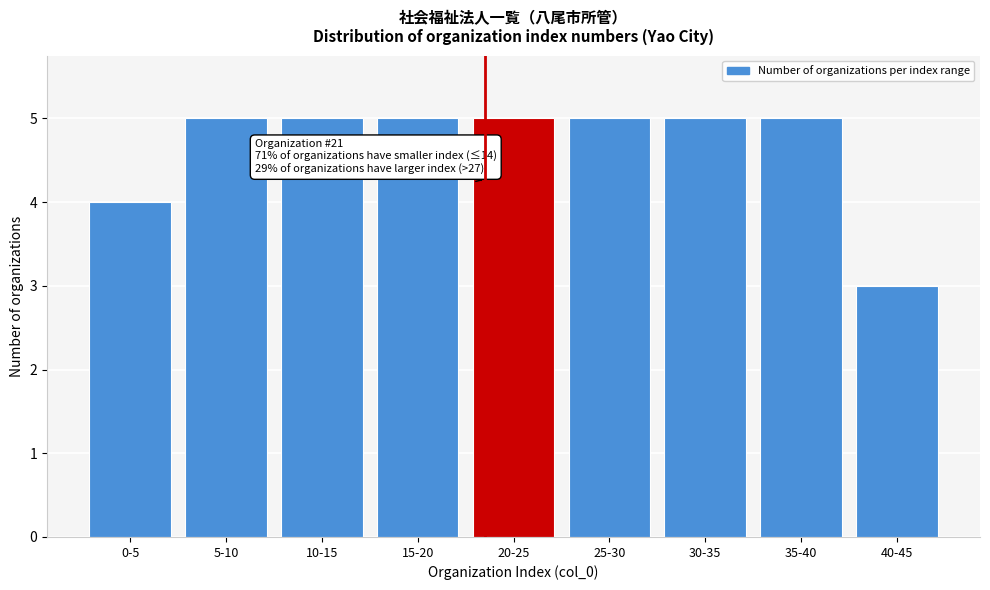

Reading right to left, what are all the values shown in this chart?

40-45=3	35-40=5	30-35=5	25-30=5	20-25=5	15-20=5	10-15=5	5-10=5	0-5=4